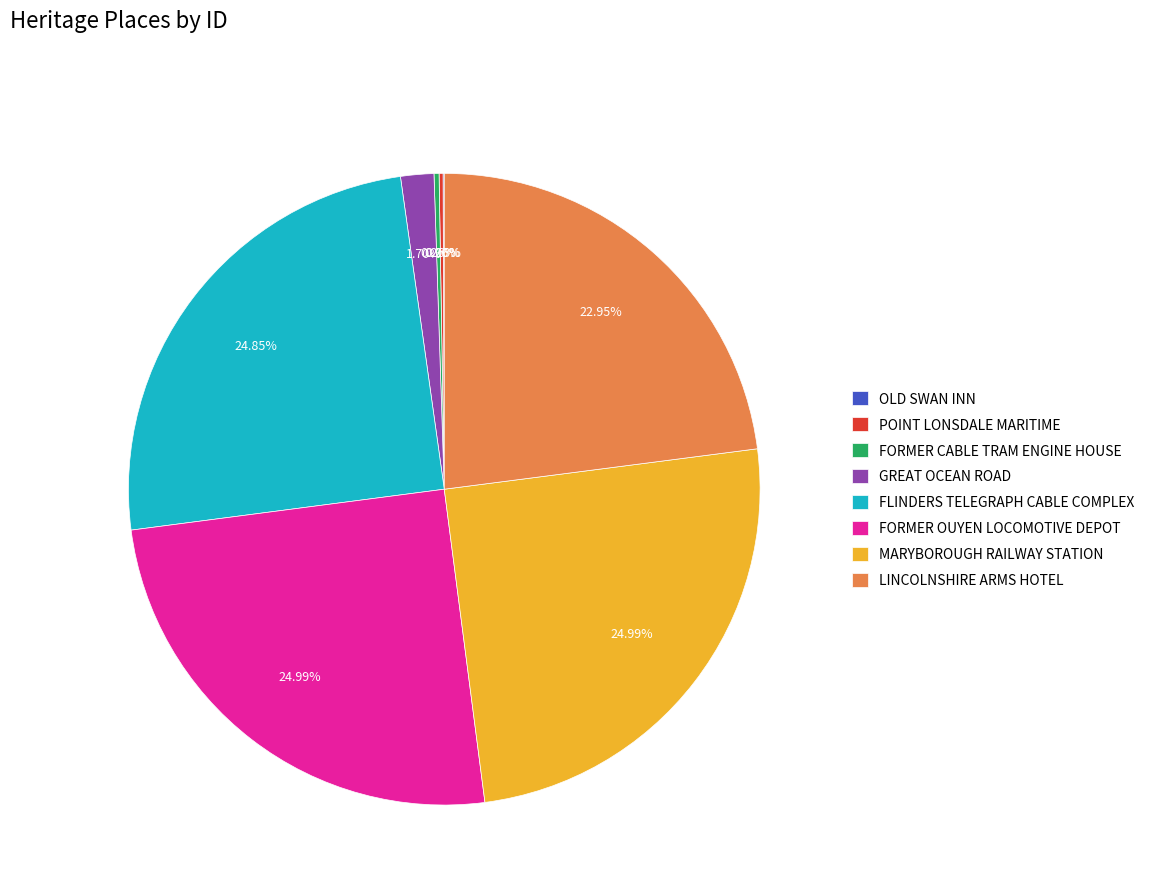

Which has a higher value, MARYBOROUGH RAILWAY STATION or GREAT OCEAN ROAD?

MARYBOROUGH RAILWAY STATION